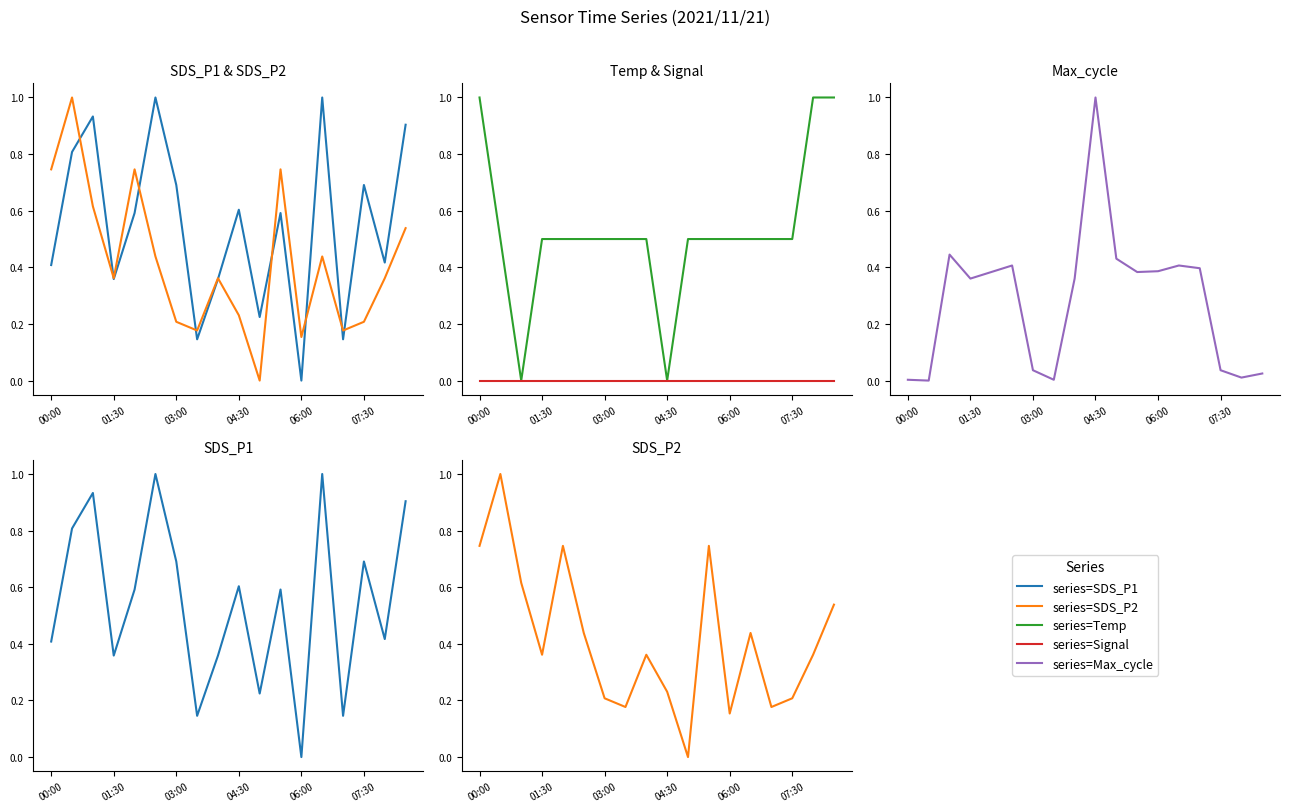

List the series in order of their peak value, highest first.

Max_cycle, SDS_P1, SDS_P2, Temp, Signal